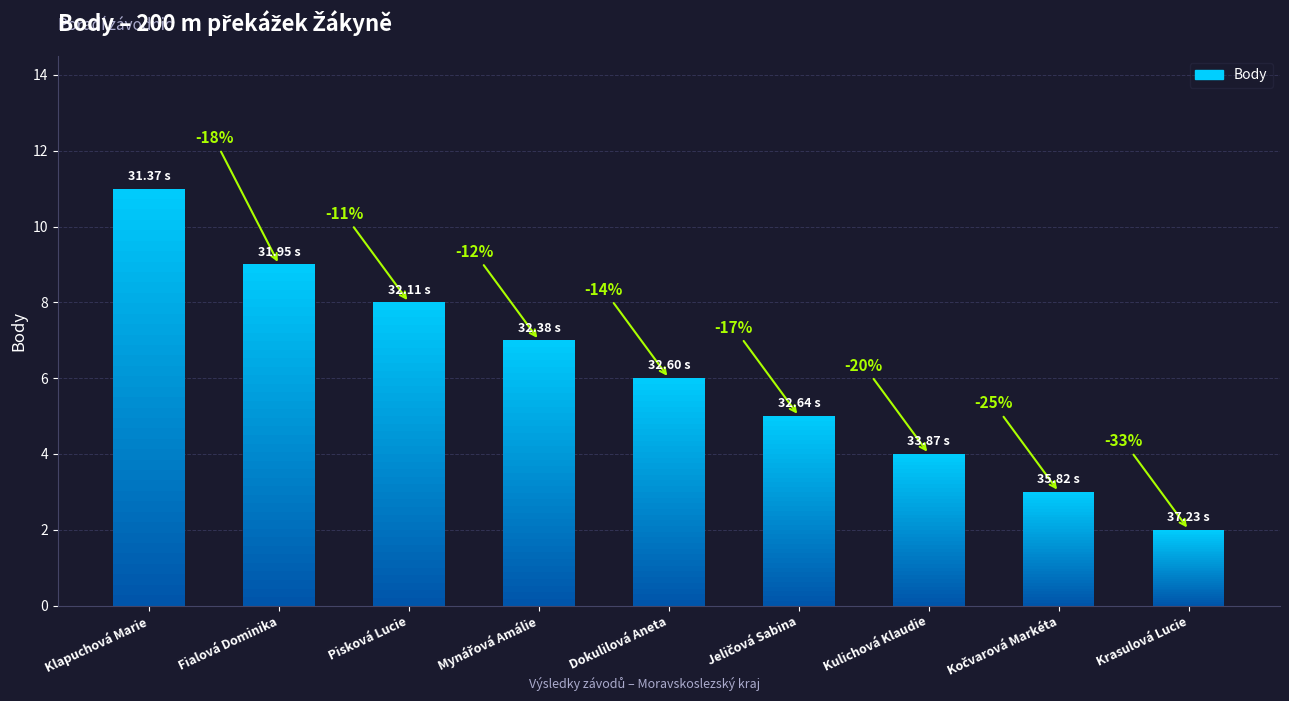

Are the bars horizontal?

No